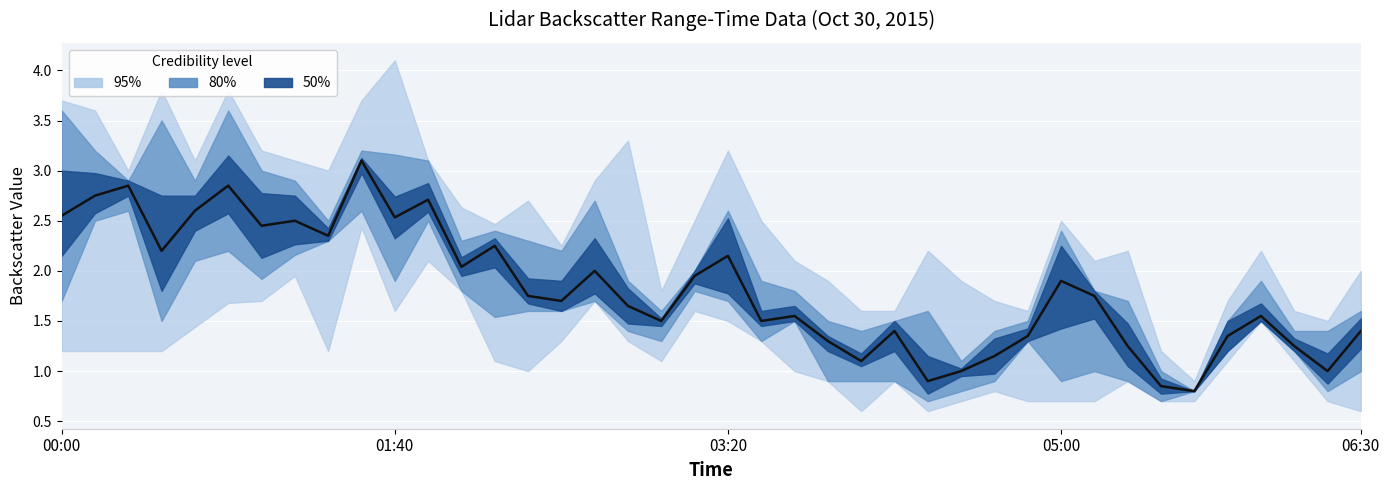

Where does the data first go above 1?

00:00